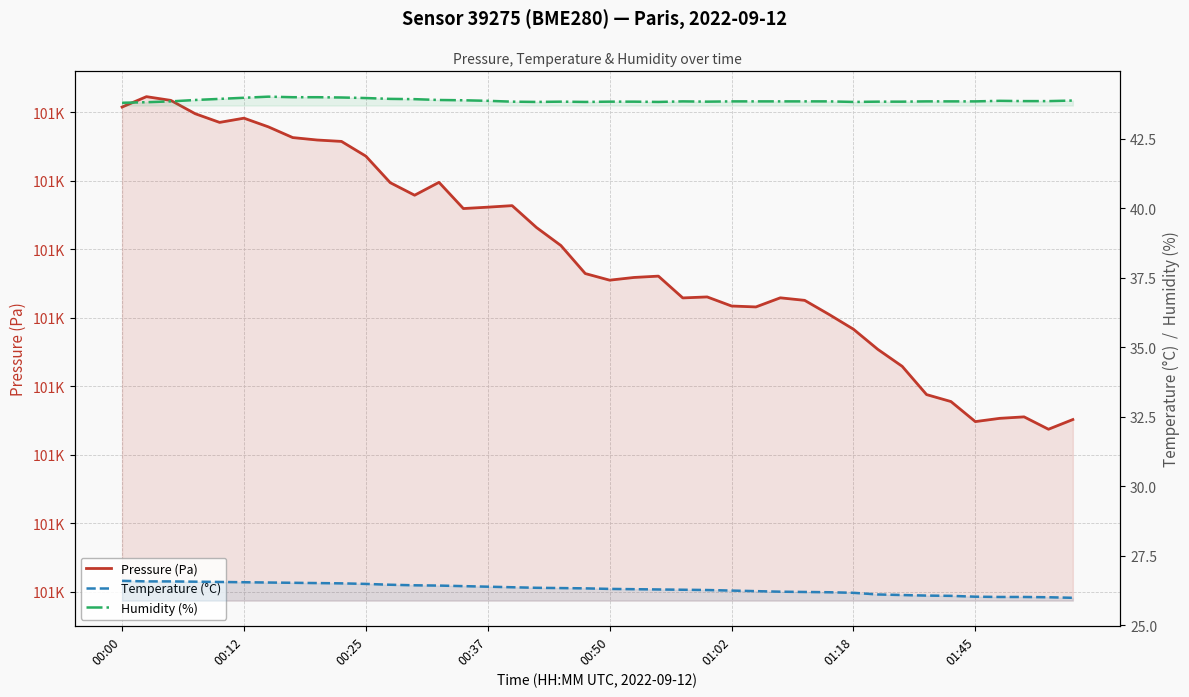

What is the greatest value displayed?

101084.5